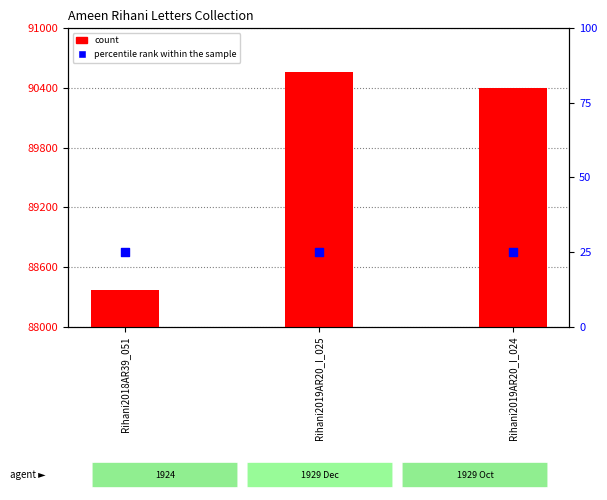

At which category is the sum across all series the highest?

Rihani2019AR20_I_025